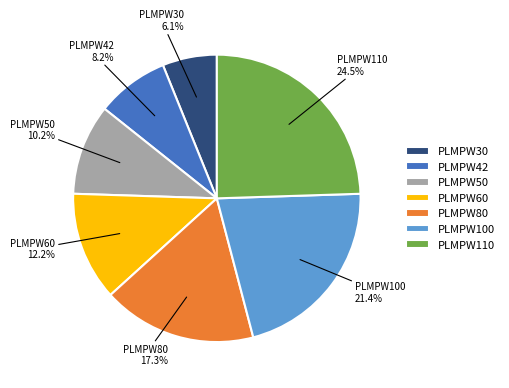

To the nearest percent, what is the difference between the PLMPW80 and PLMPW42 slice percentages?

9%